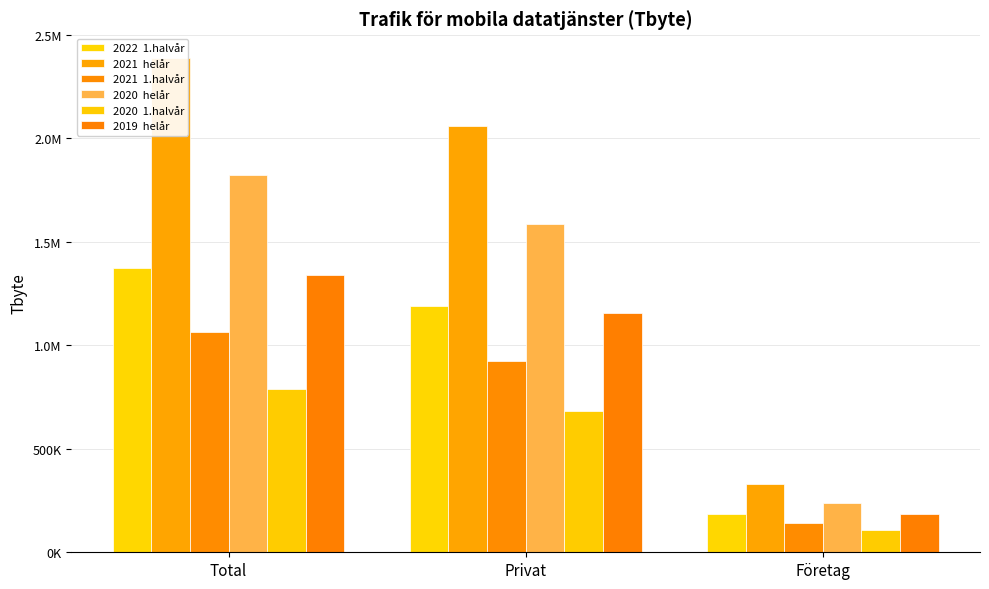

Reading left to right, list all the values displayed in this chart.

2022  1.halvår: Total=1374853.6	Privat=1189100.1	Företag=185753.5
2021  helår: Total=2386579.4	Privat=2057520.2	Företag=329059.2
2021  1.halvår: Total=1064186.3	Privat=921402.5	Företag=142783.8
2020  helår: Total=1823344.5	Privat=1586261.7	Företag=237082.9
2020  1.halvår: Total=790433.4	Privat=683927.8	Företag=106505.7
2019  helår: Total=1340058.4	Privat=1157366.6	Företag=182691.9